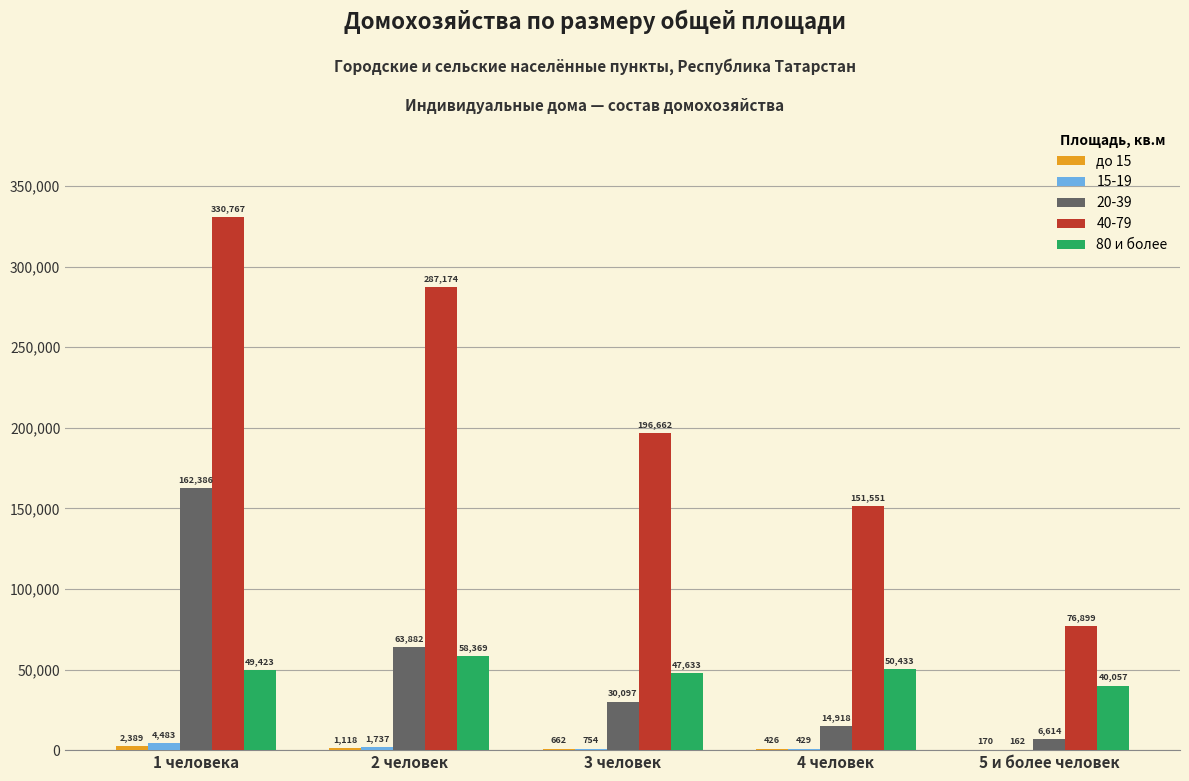

How many groups of bars are there?

5